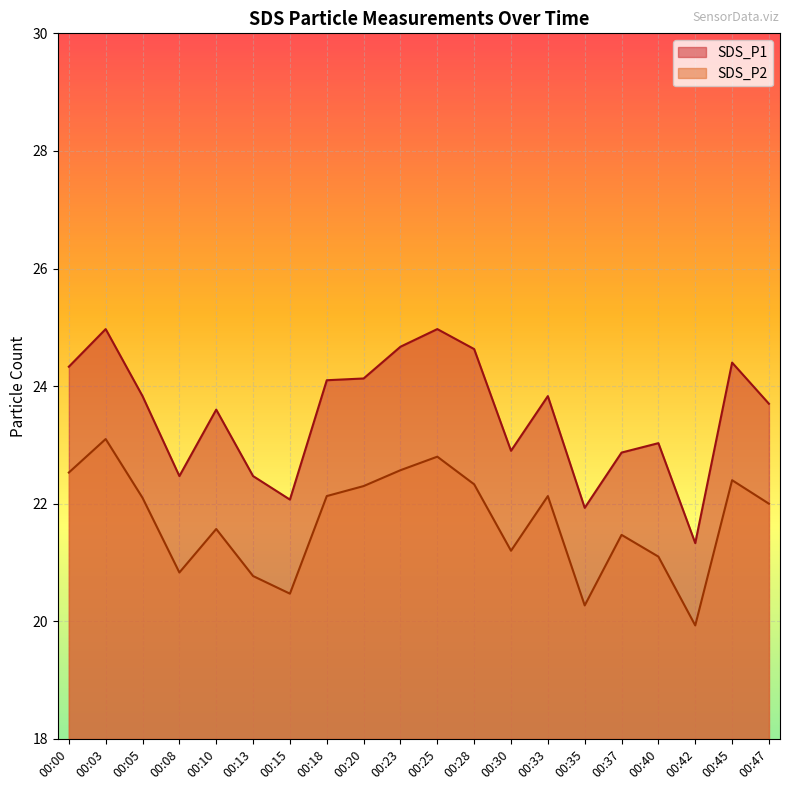

True or false: SDS_P2 and SDS_P1 intersect in this chart.

False